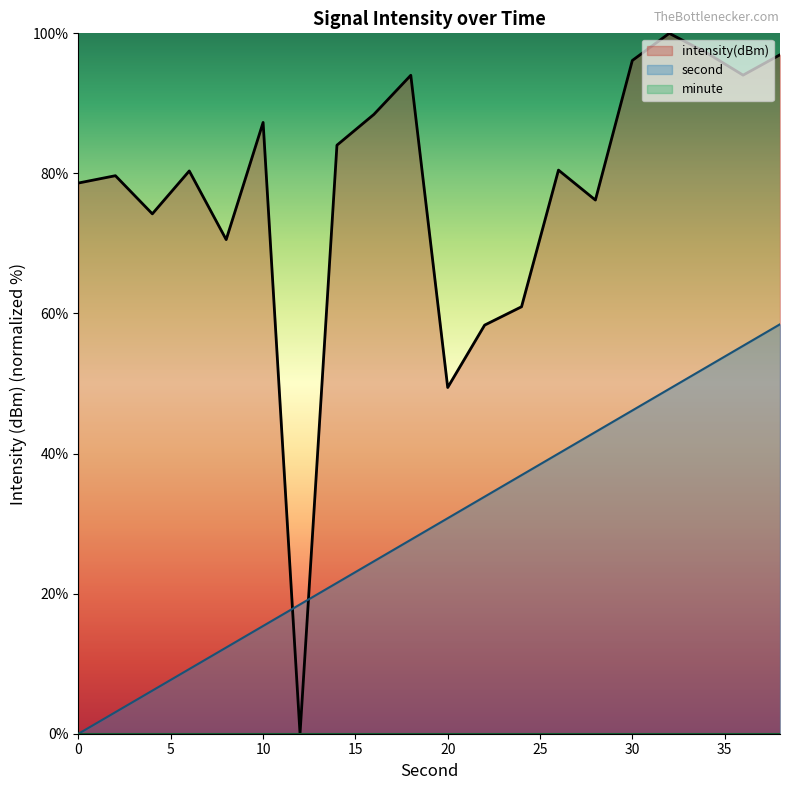

Between 24 and 18, which is larger?

24